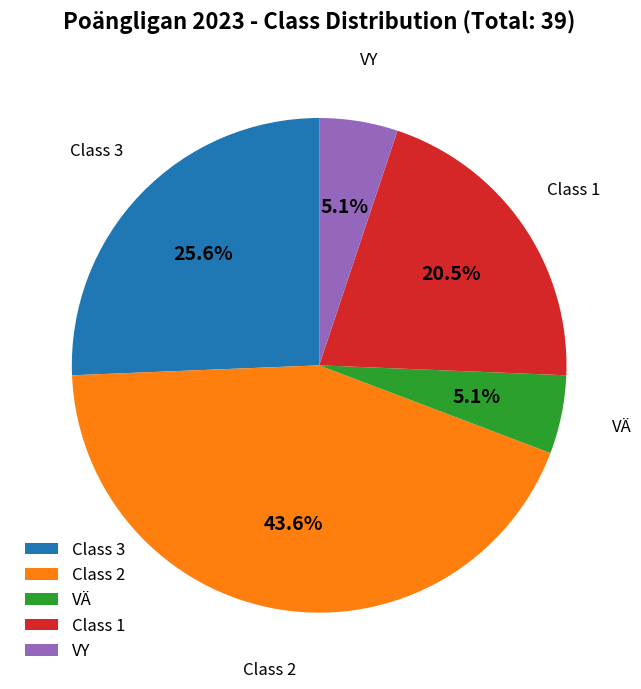

Is there any slice that represents more than half of the pie?

No